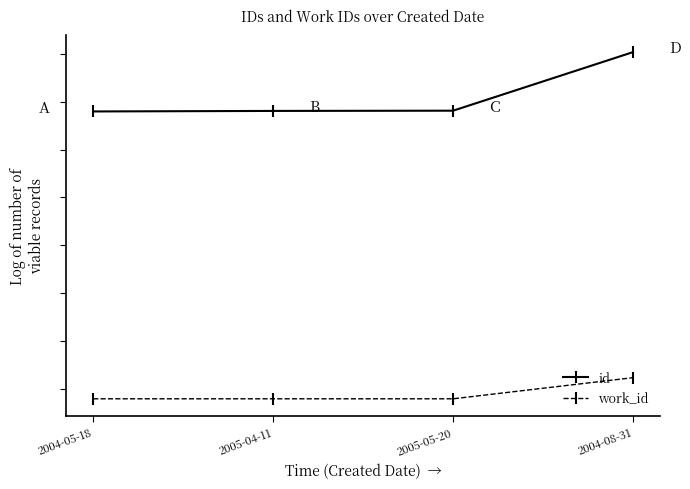

Which has a higher value, 2004-08-31 or 2004-05-18?

2004-08-31